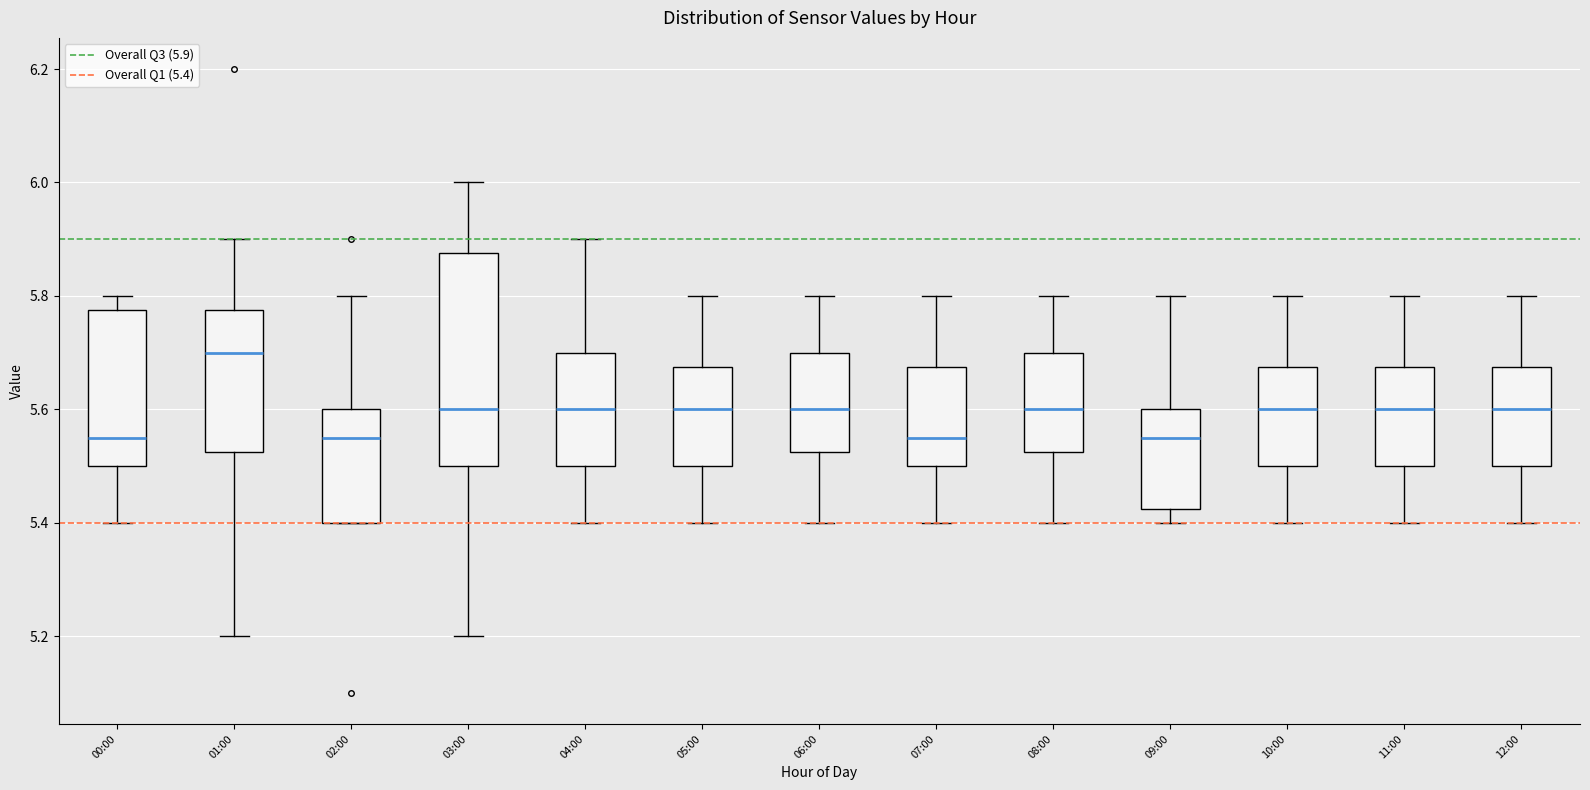

Which box is the tallest, from its lower edge to its upper edge?

03:00